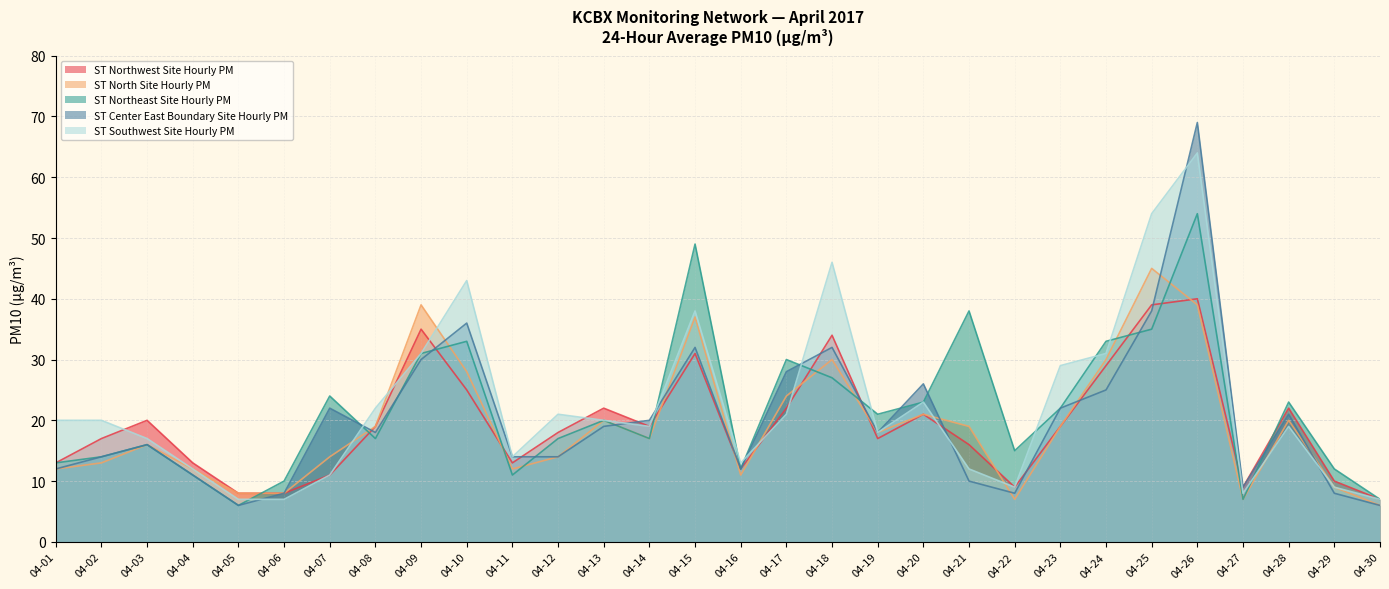

The ST Southwest Site Hourly PM series shows 38 at 04-15. True or false?

True